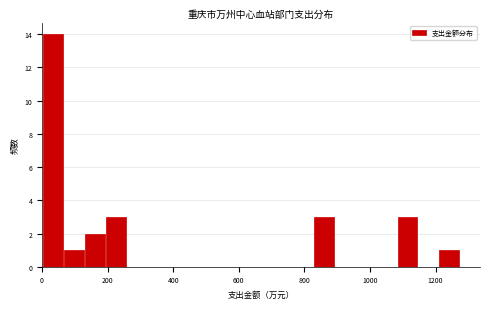

Around what value on the x-axis is the tallest bar? Give the approximate position of its centre, as read against the axis.

40